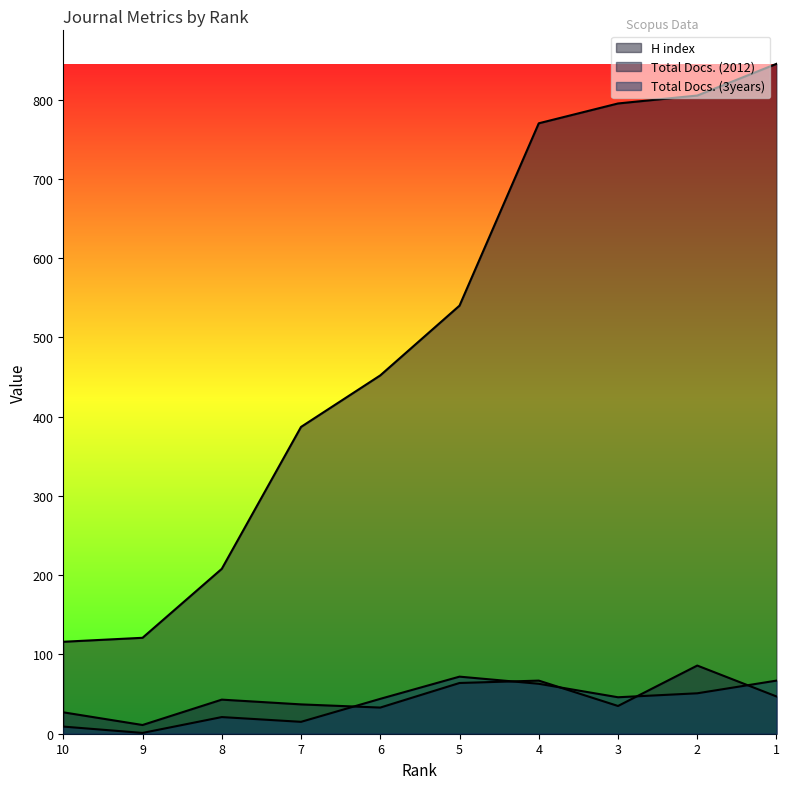

How many interior local valleys does the Total Docs. (2012) series have?

3